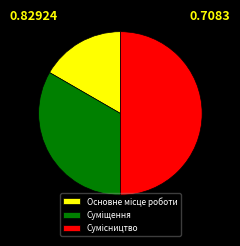

What is the ratio of the value at Сумісництво to the value at Основне місце роботи?

3.0